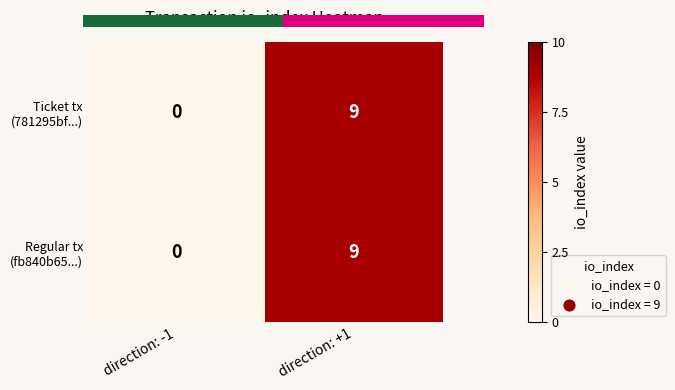

Which category has the lowest value across all series?

direction: -1